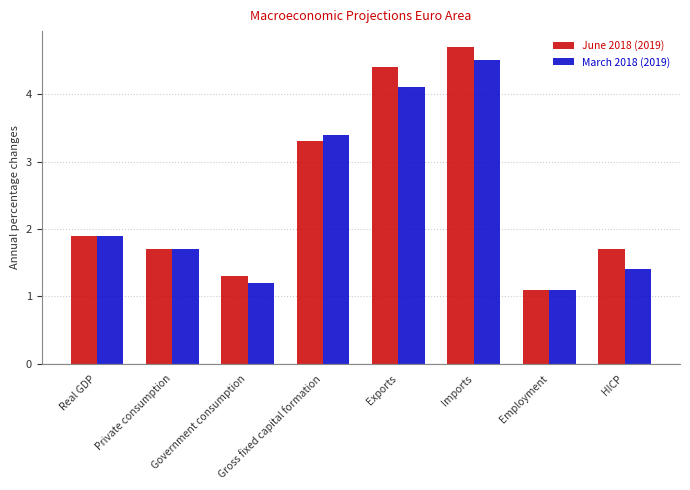

What is the difference between the maximum and second lowest values in the June 2018 (2019) series?

3.4